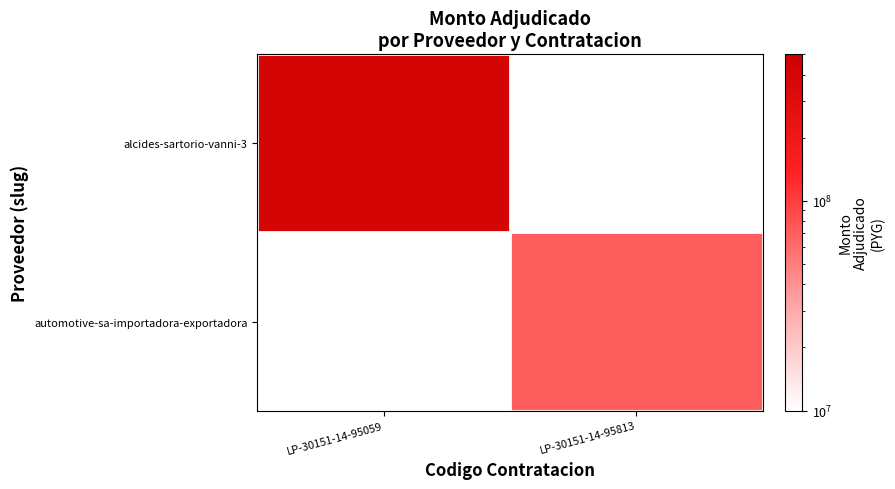

Rank the series by their average value, from highest to lowest.

alcides-sartorio-vanni-3, automotive-sa-importadora-exportadora